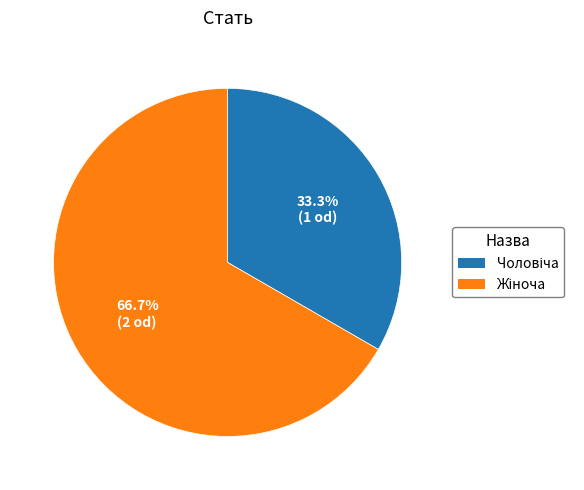

Does any single category account for the majority?

Yes